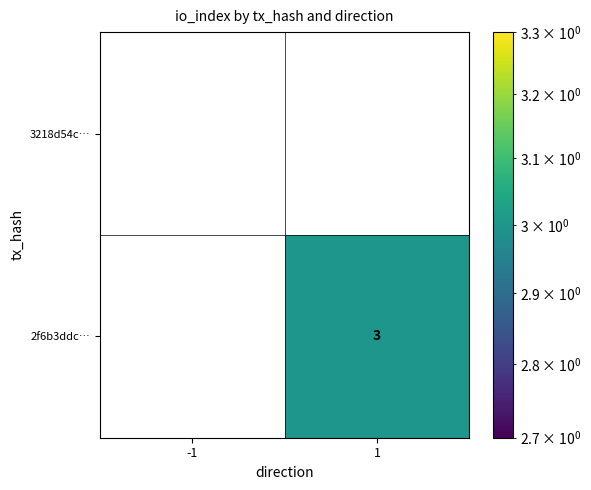

The value of 2f6b3ddc… at 1 is 3. True or false?

True